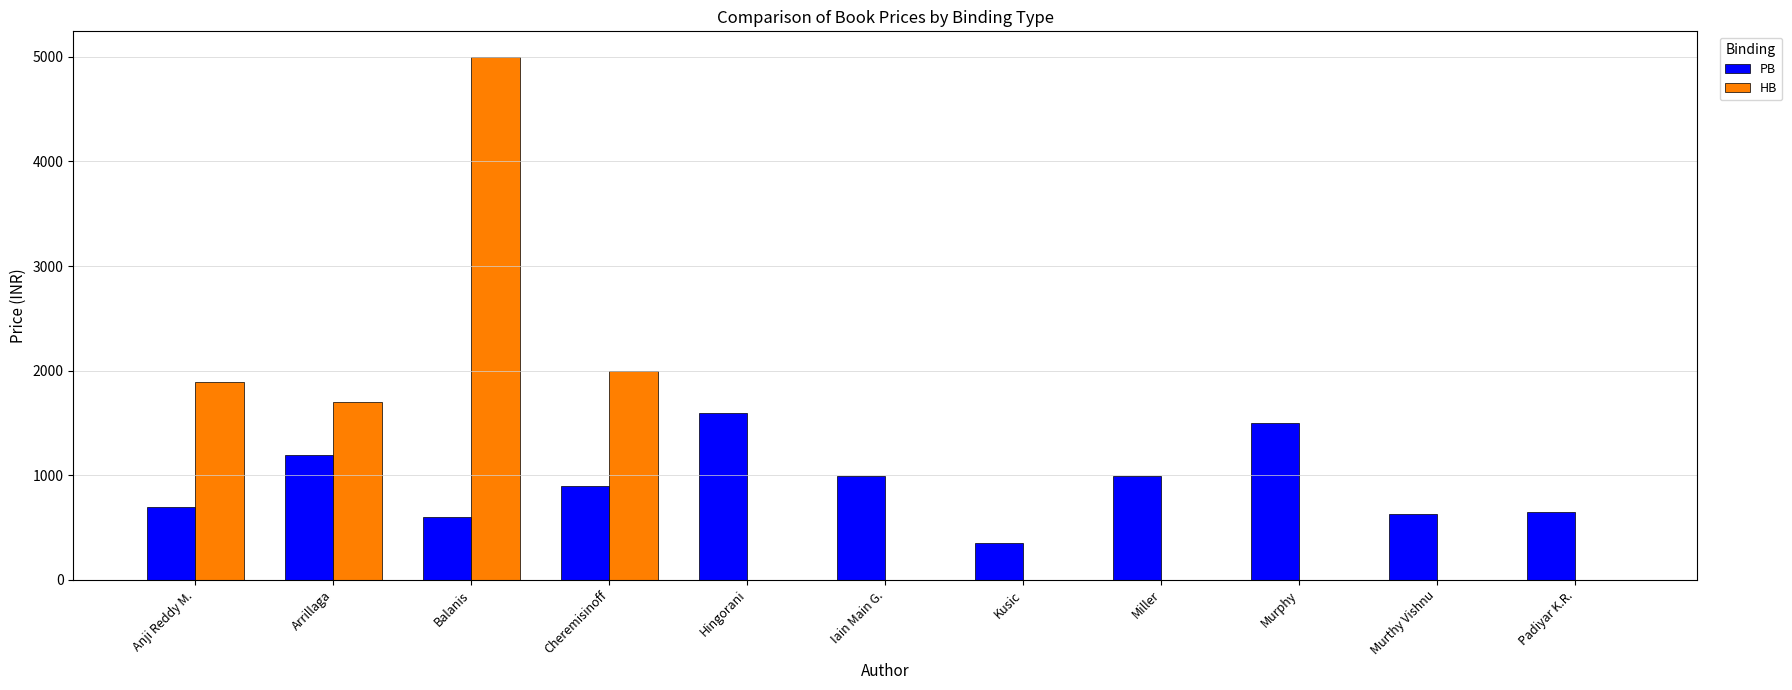

What are all the series names shown in the legend?

PB, HB